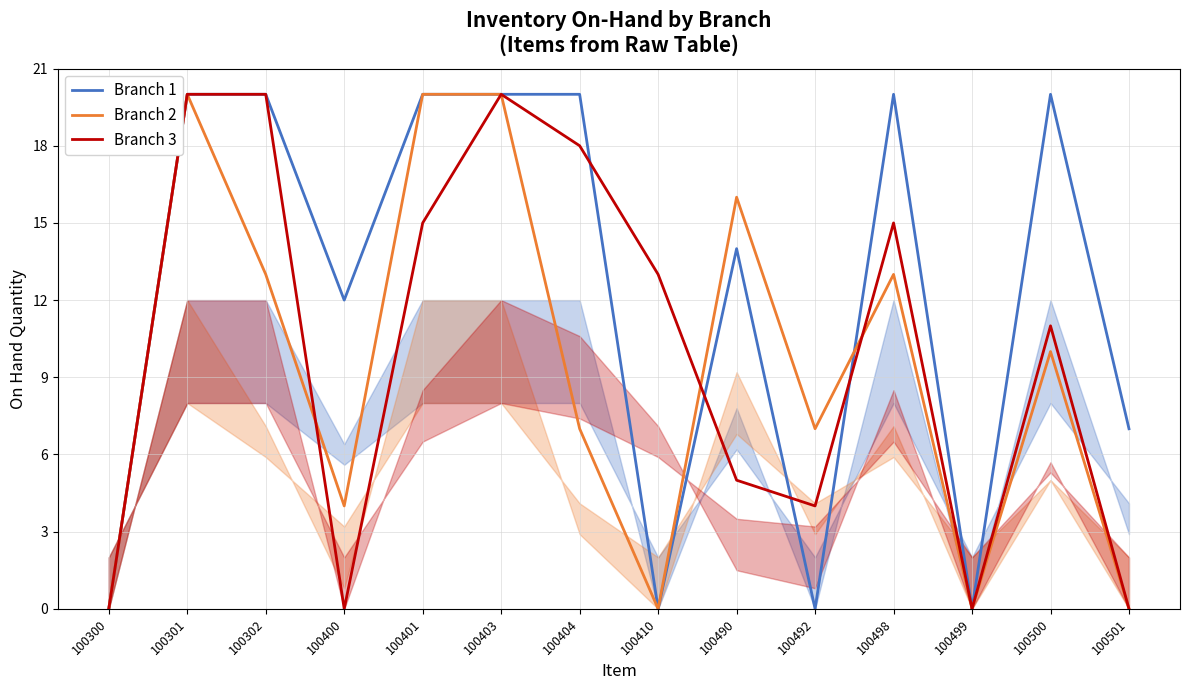

In Branch 1, how many points are lower than both neighbors (excluding endpoints)?

4